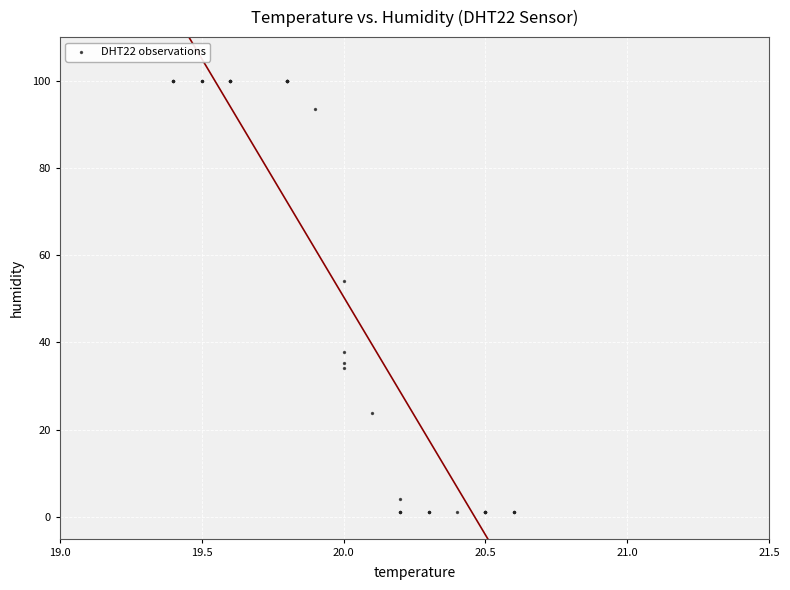

What Y value in the scatter plot is closest to 50?

54.0